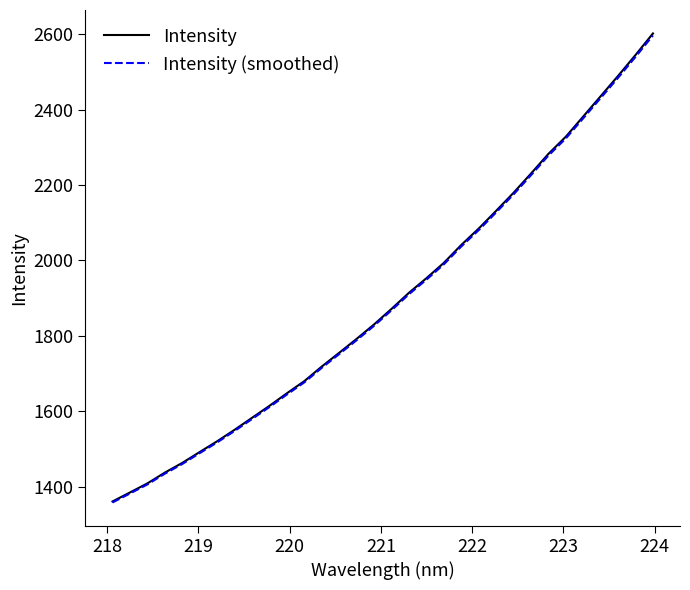

Which series has the widest spread of values?

Intensity